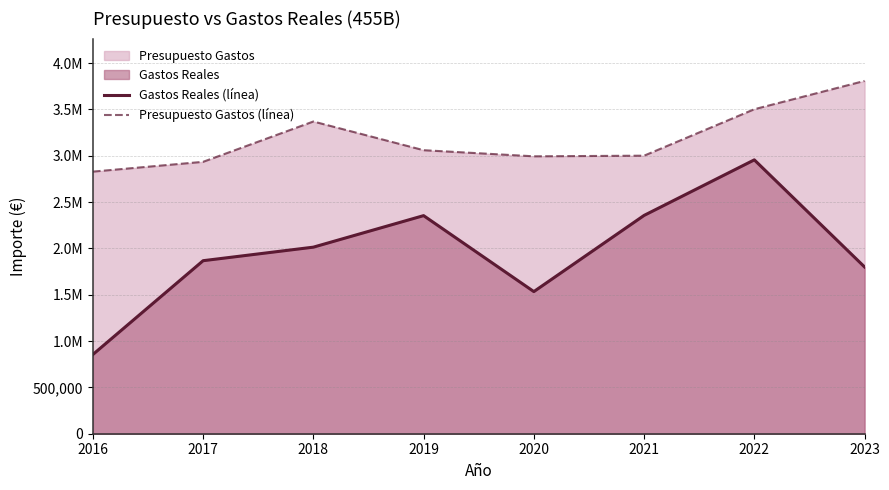

What is the difference between the maximum and minimum values in the Gastos Reales (línea) series?

2100795.4